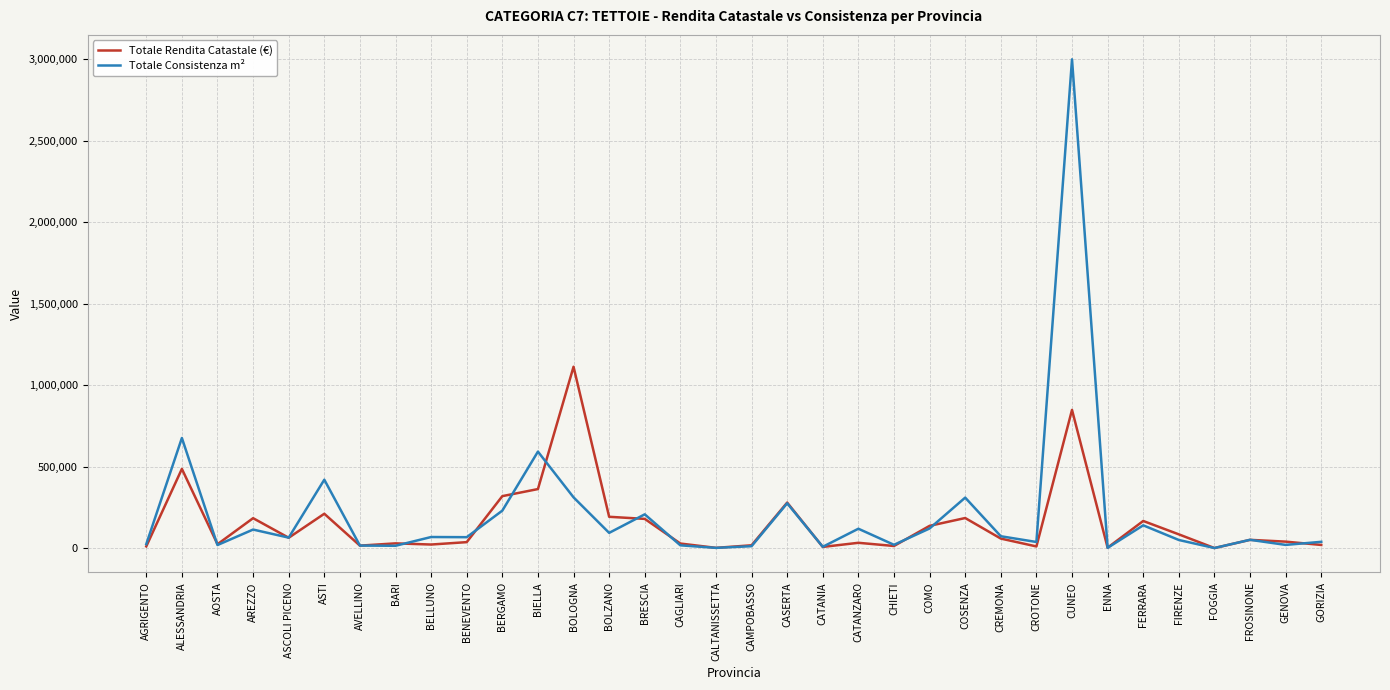

What is the maximum value shown in the chart?

2998013.0